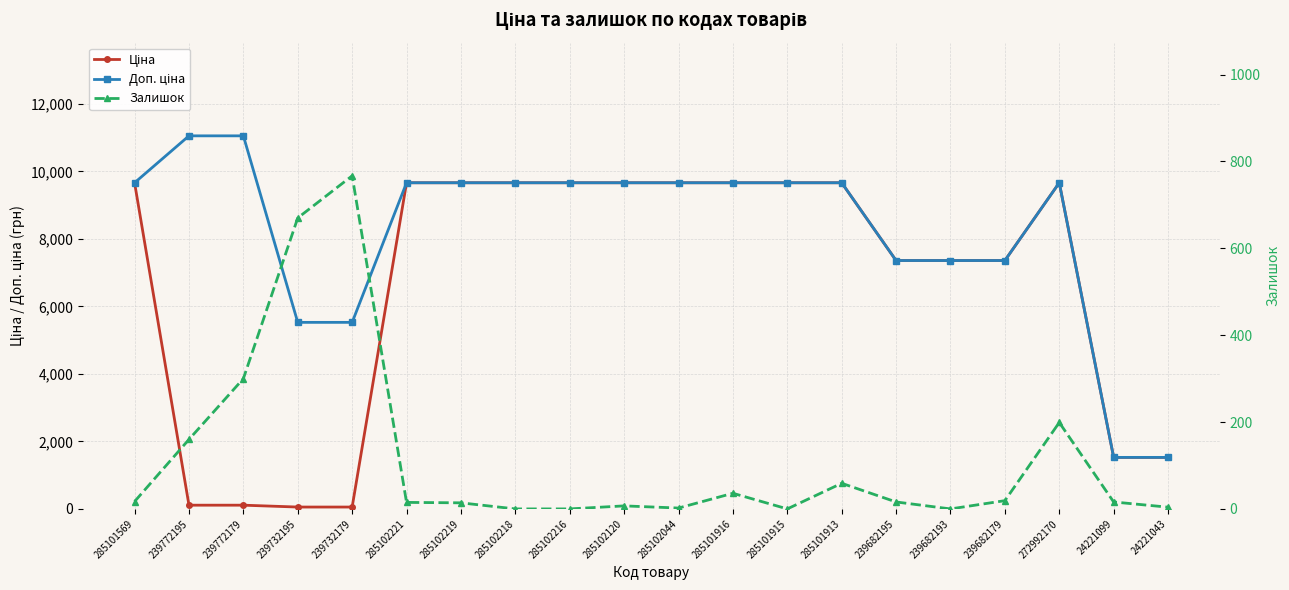

Rank the series by their maximum value, from highest to lowest.

Доп. ціна, Ціна, Залишок